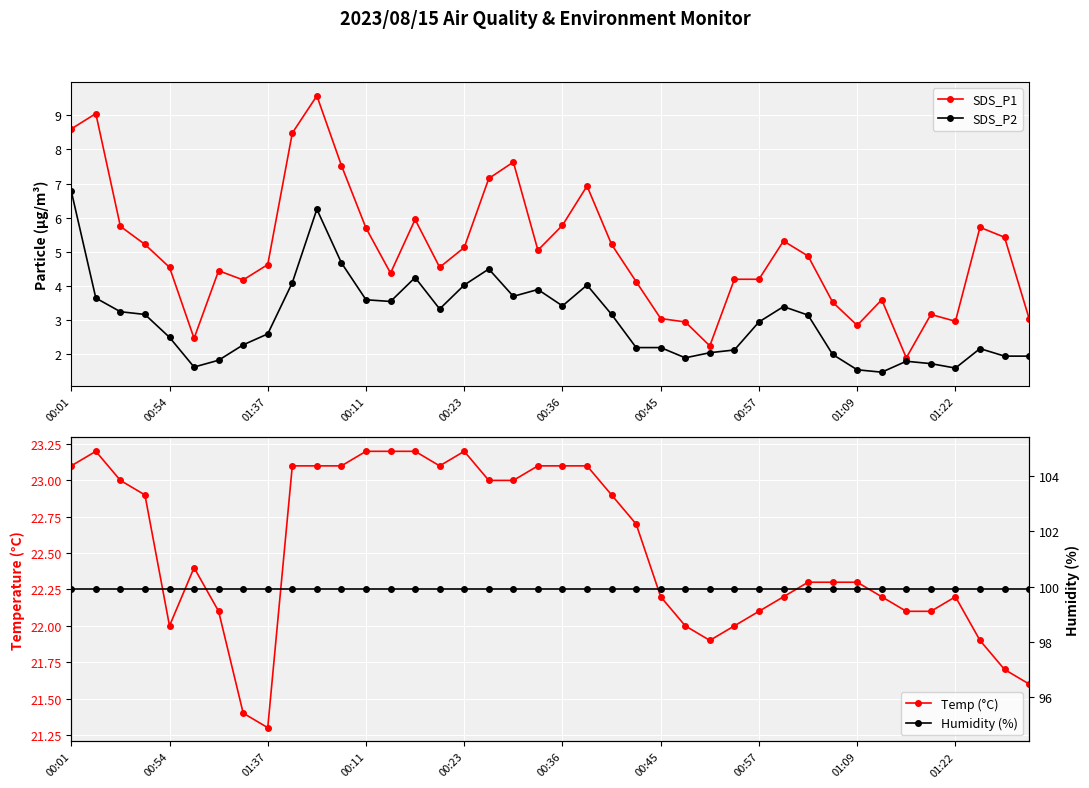

What is the greatest value displayed?

99.9